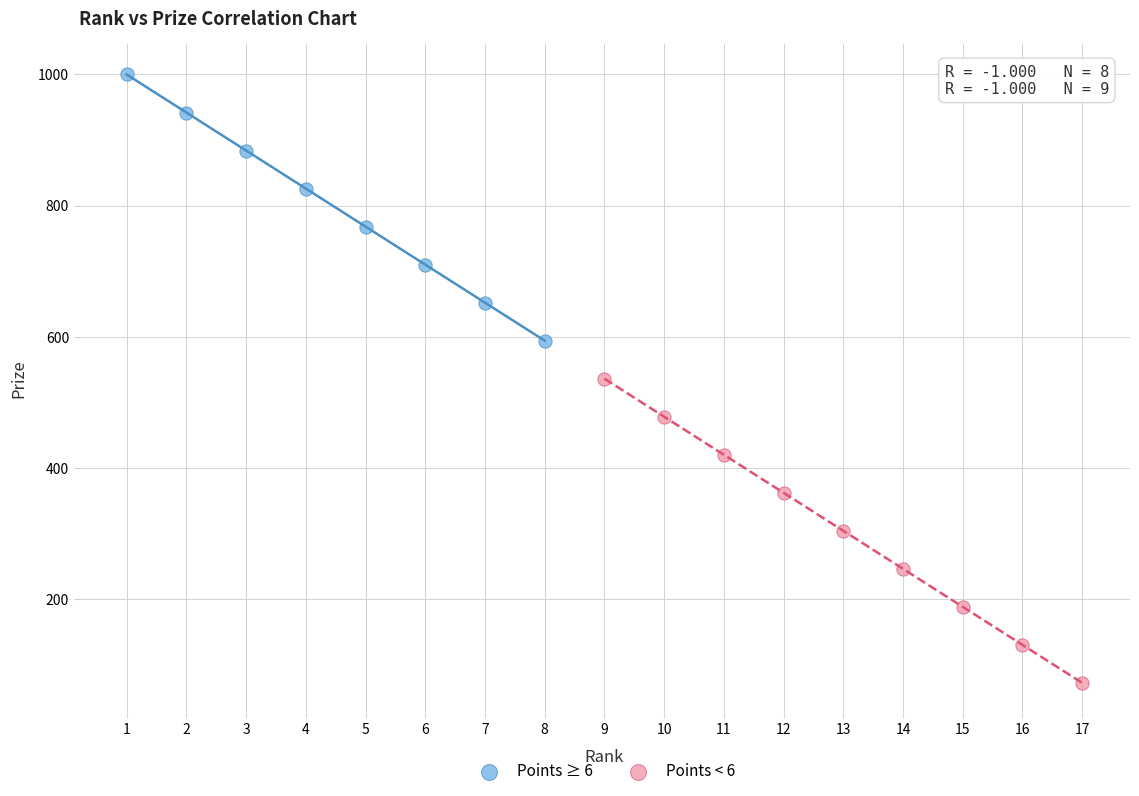

Which series has the largest Y range (max minus min)?

Points < 6